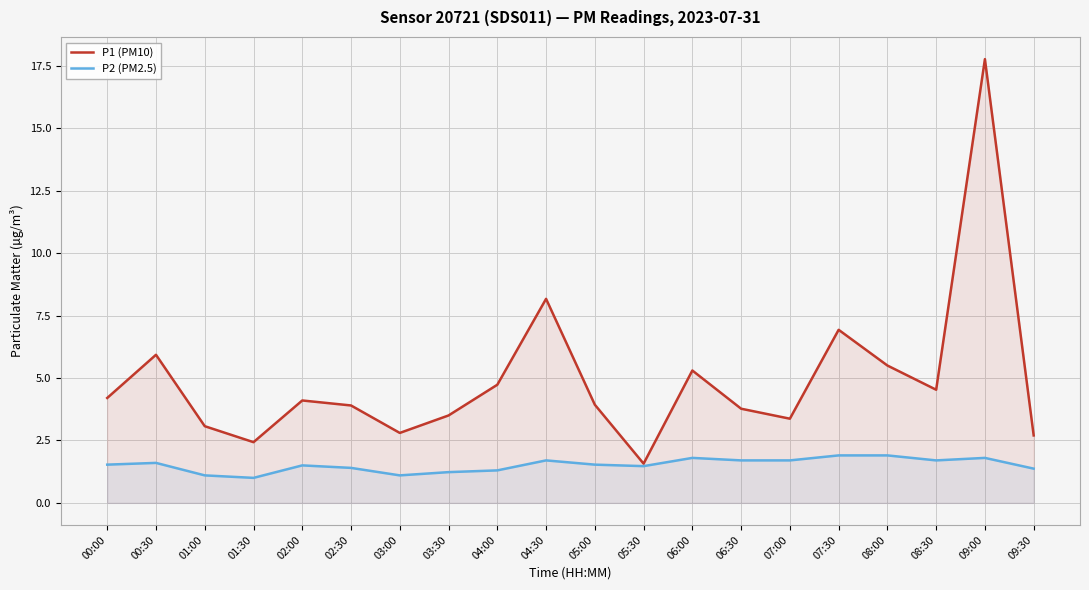

What is the total value across all series at 05:00?

5.5